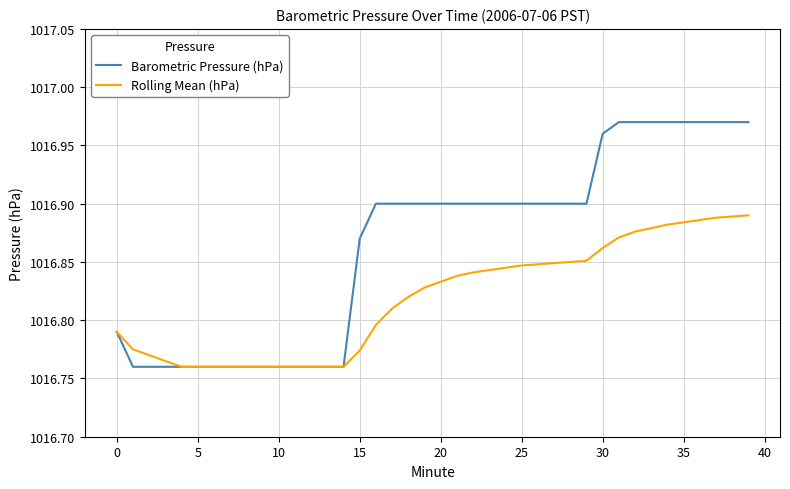

Is this an area chart (filled region under the line)?

No